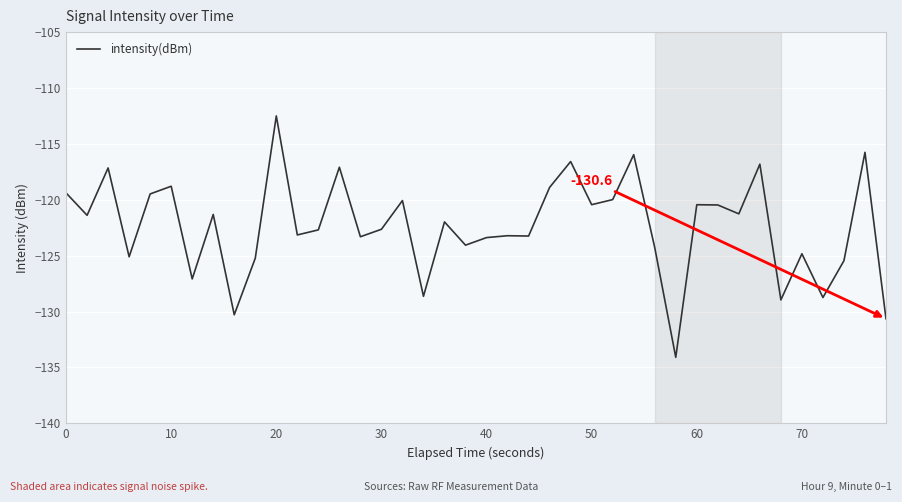

What is the maximum value shown in the chart?

-112.5